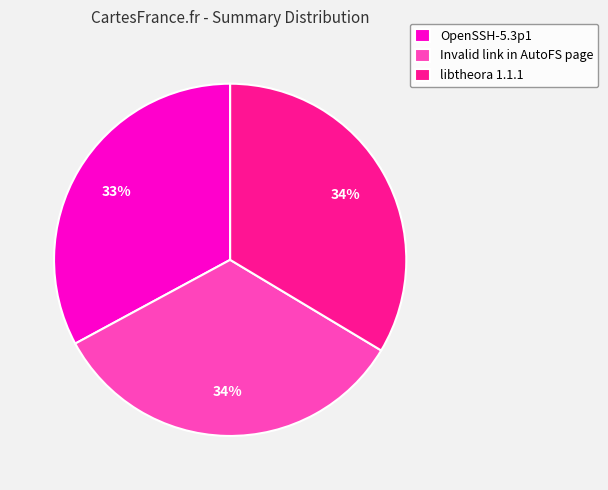

Which slice is the smallest?

OpenSSH-5.3p1